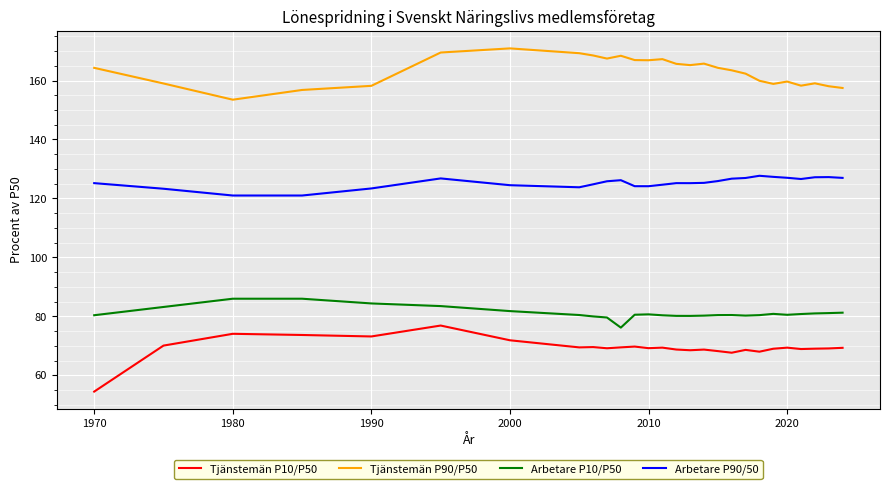

In Arbetare P10/P50, how many points are lower than both neighbors (excluding endpoints)?

4